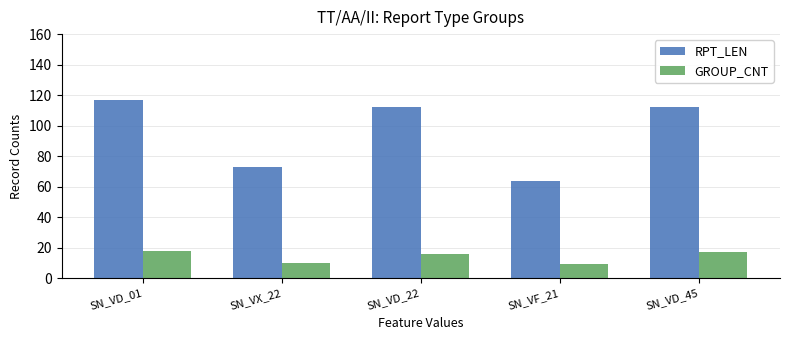

What is the value of the RPT_LEN bar at the 5th from the left?

112